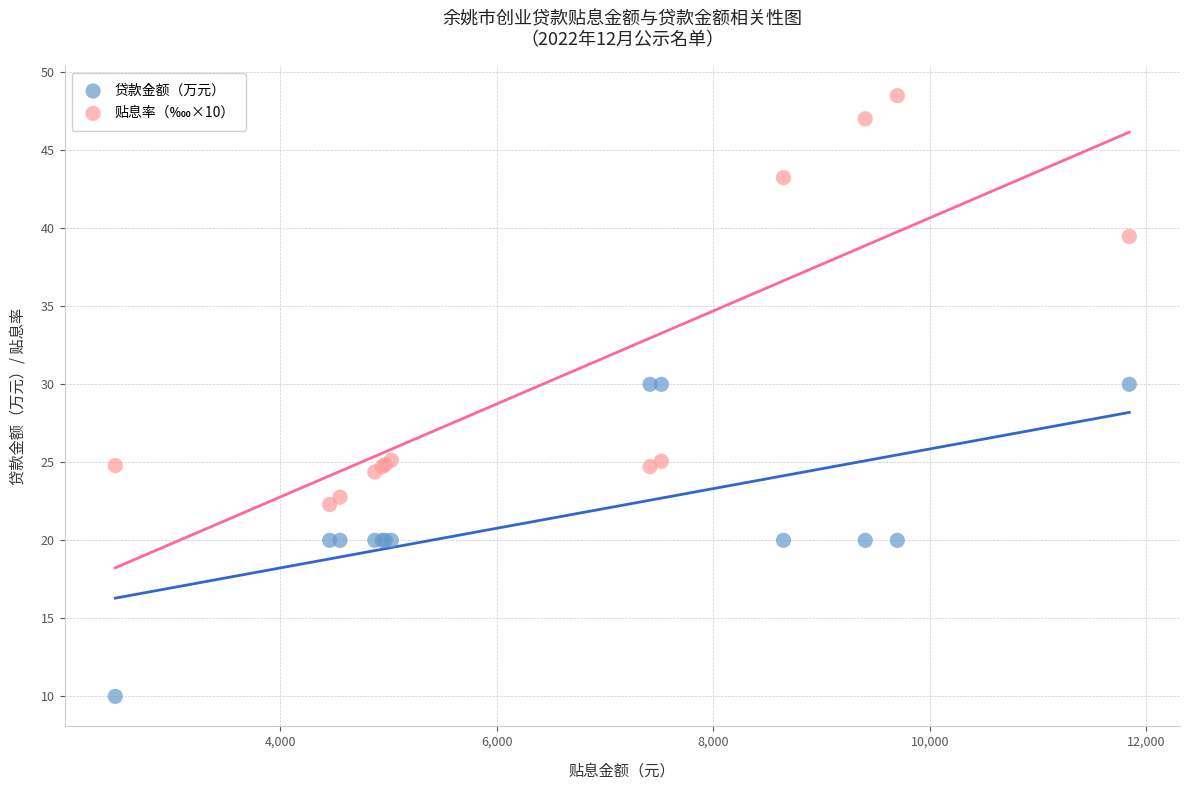

Which series reaches the minimum Y coordinate?

贷款金额（万元）